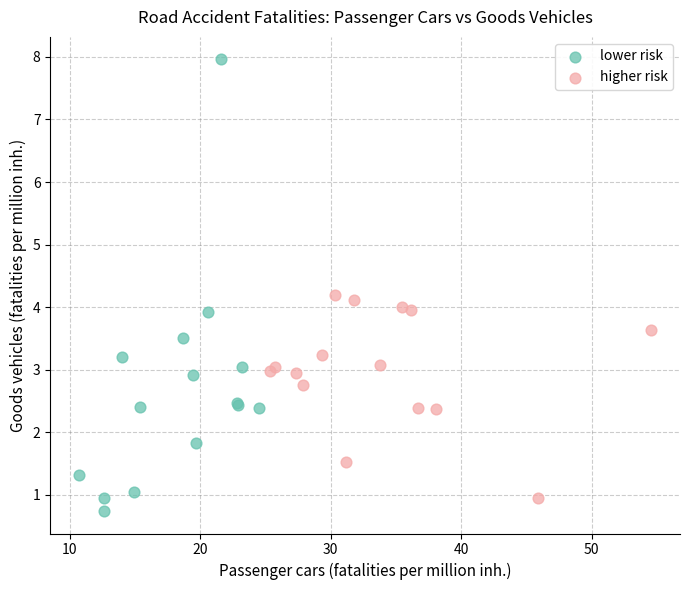

Which series has the largest Y range (max minus min)?

lower risk